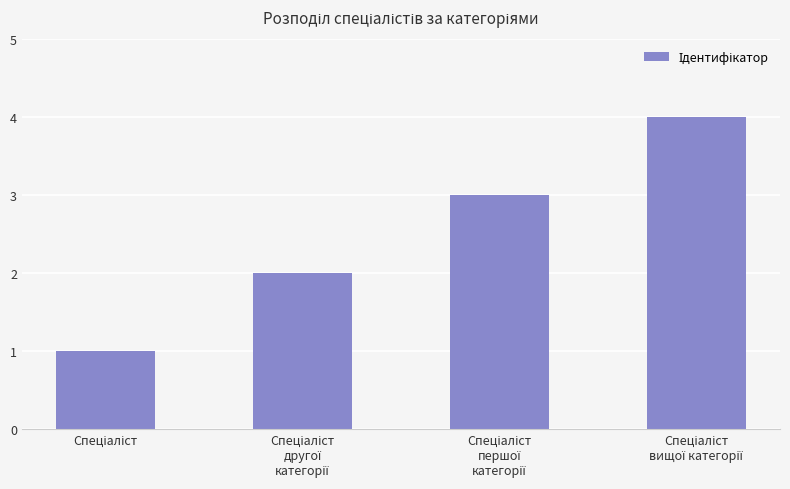

What is the smallest value displayed?

1